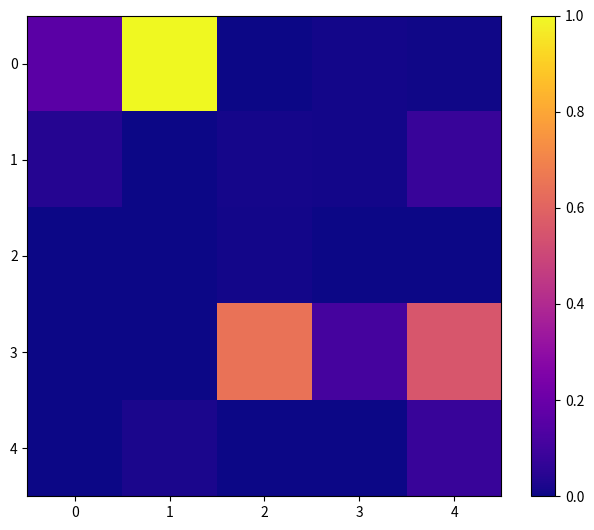

Between 0 and 1, which is larger?

1